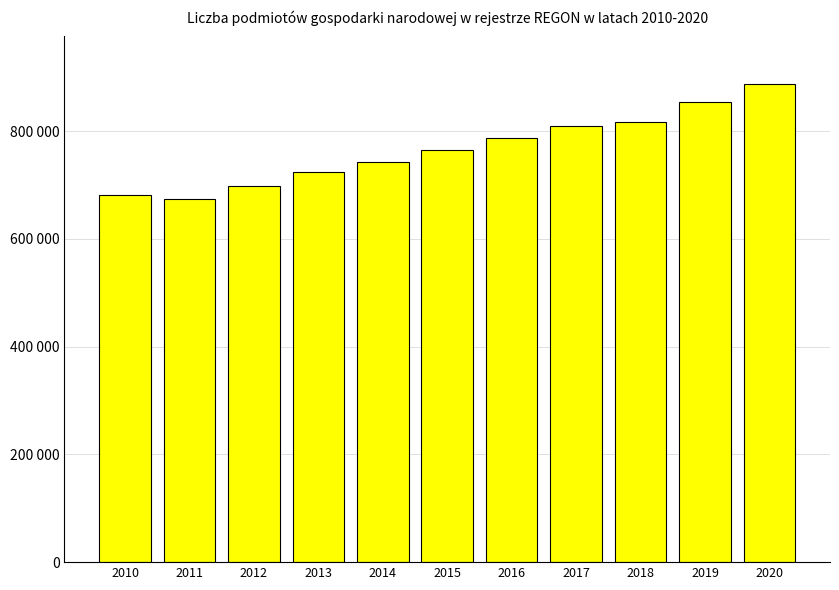

Does the chart contain any negative values?

No